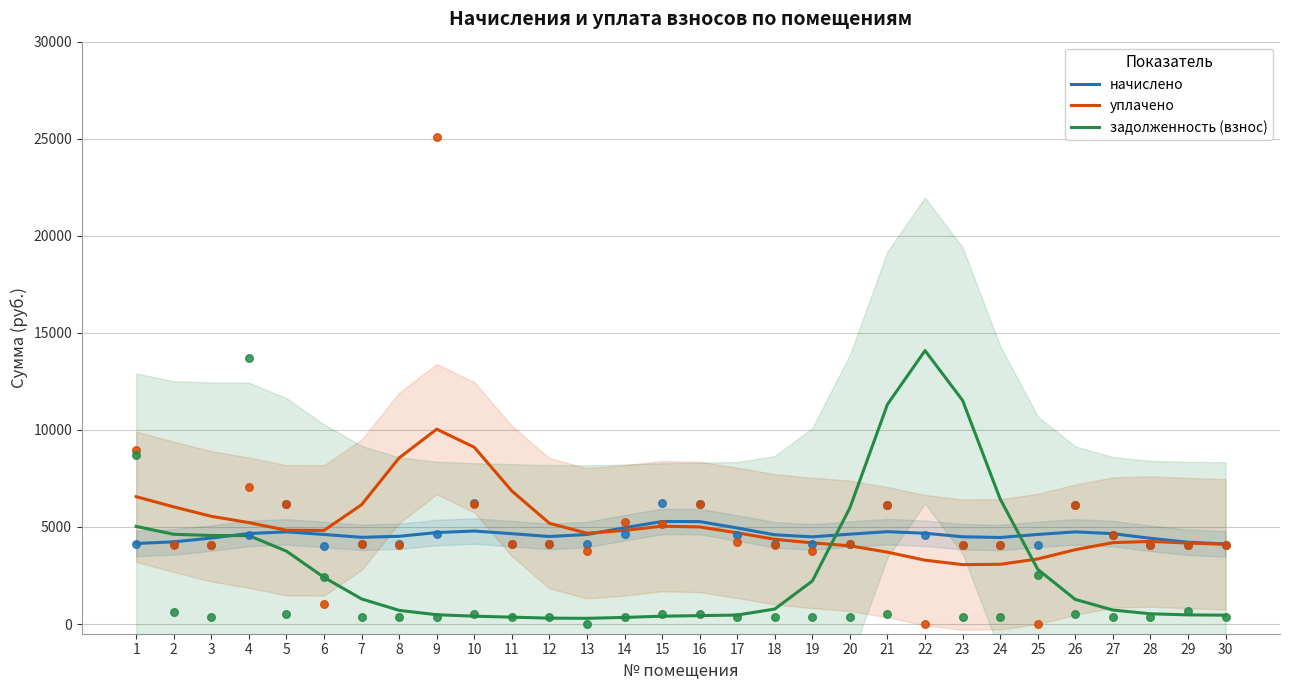

Which series reaches the maximum Y coordinate?

задолженность (взнос)